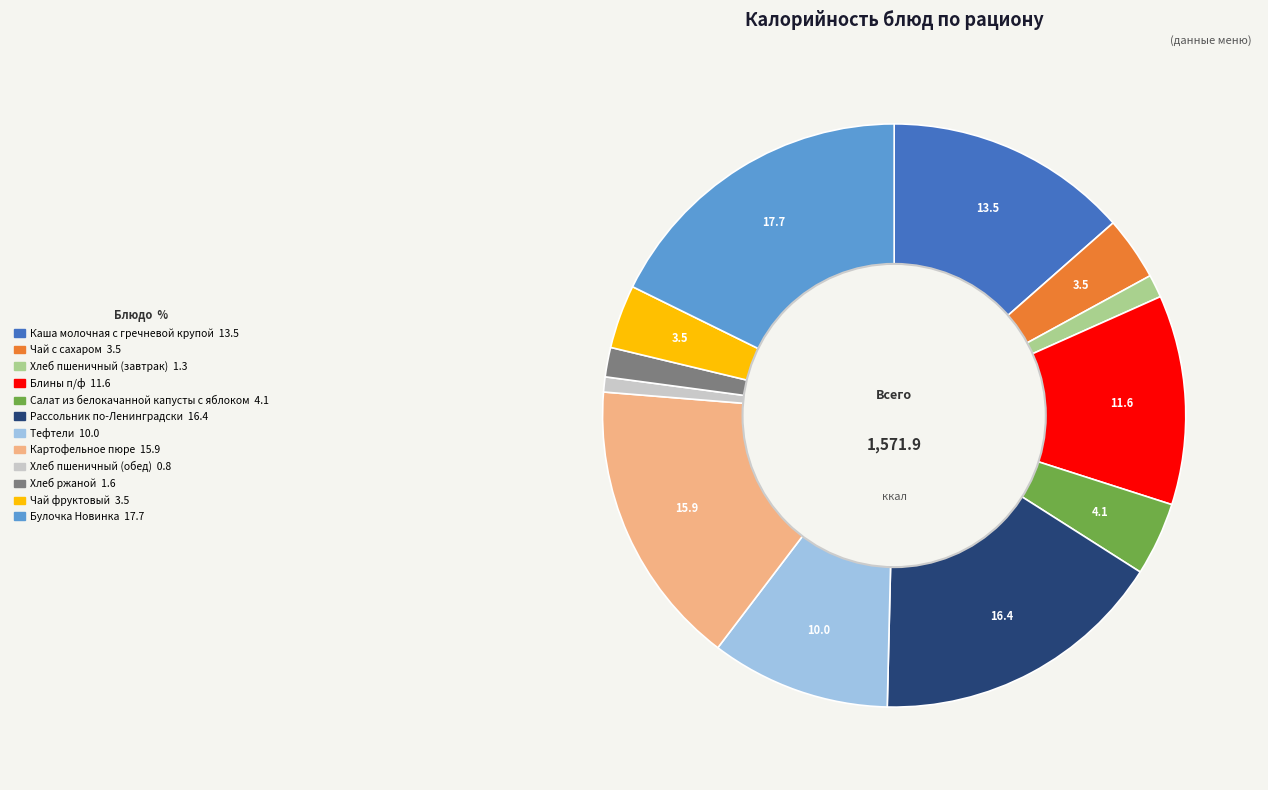

How many slices are in this pie chart?

12